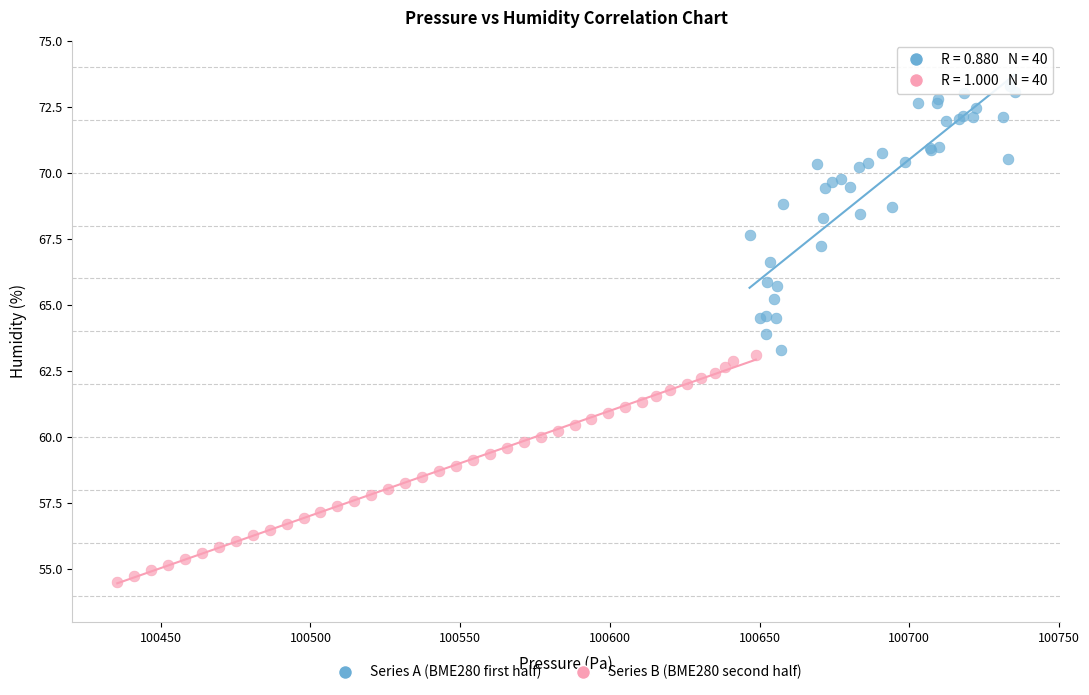

Which series contains the highest Y value?

Series A (BME280 first half)